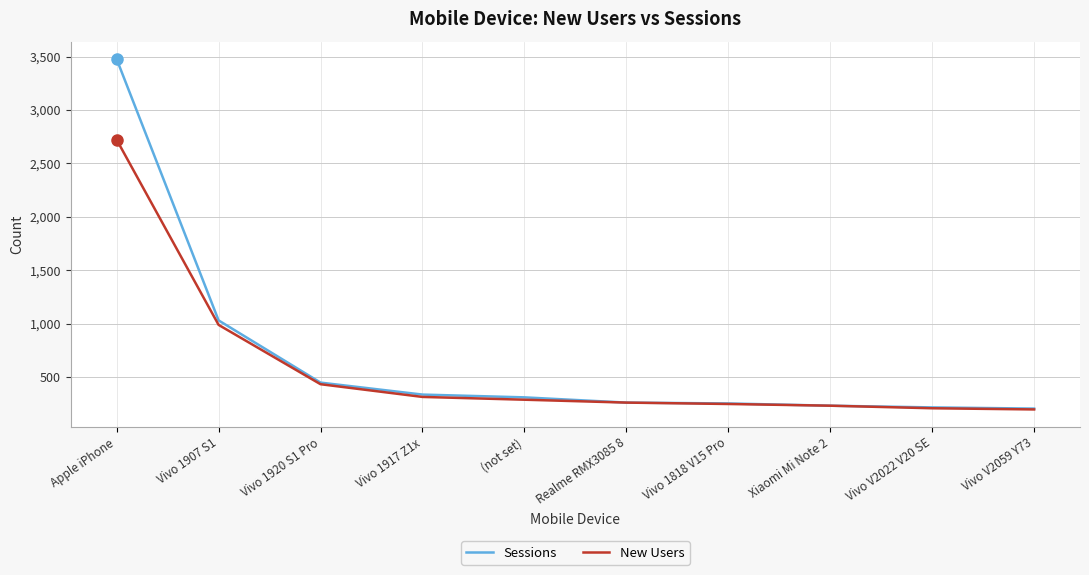

Which label corresponds to the largest value in the chart?

Apple iPhone